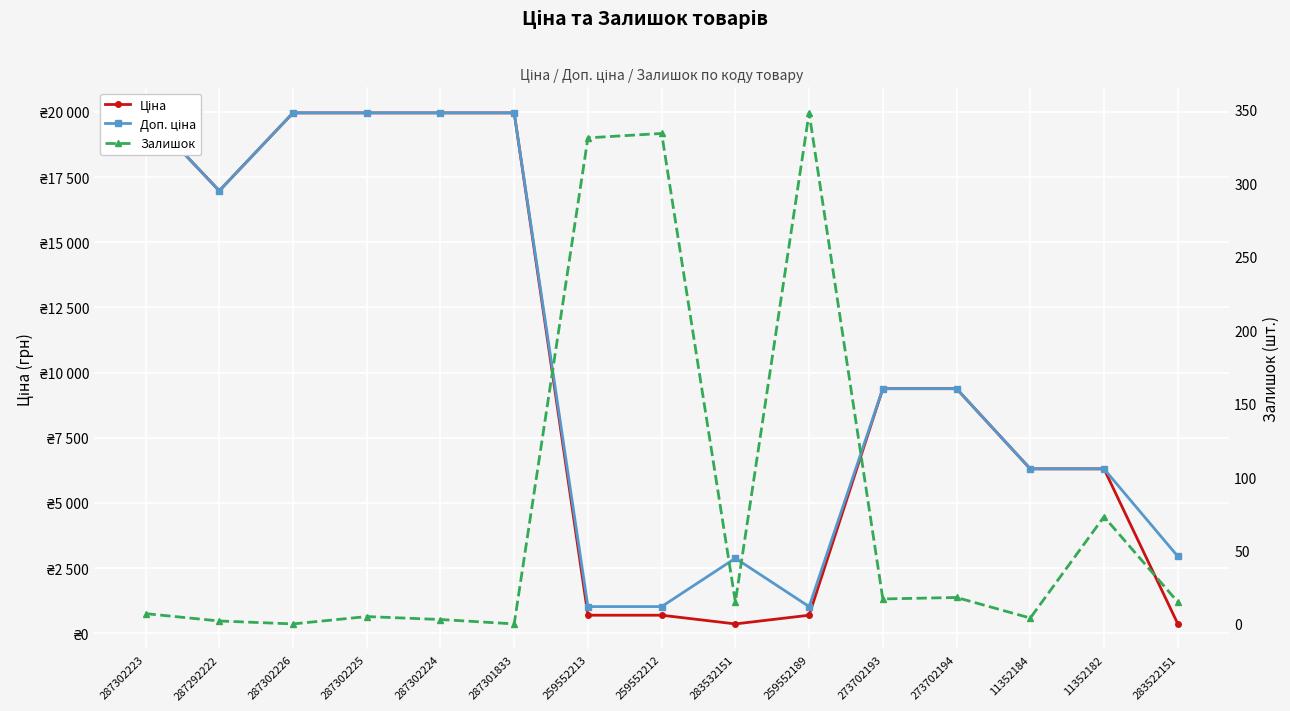

The value of Залишок at 259552189 is 348.0. True or false?

True